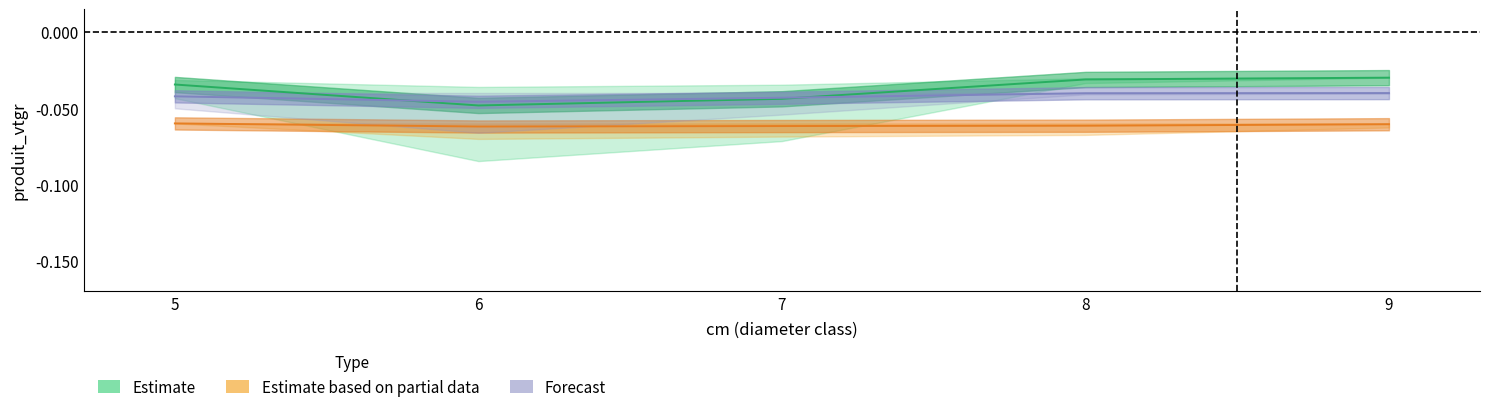

What is the sum of the Estimate values at 9 and 8?

-0.1